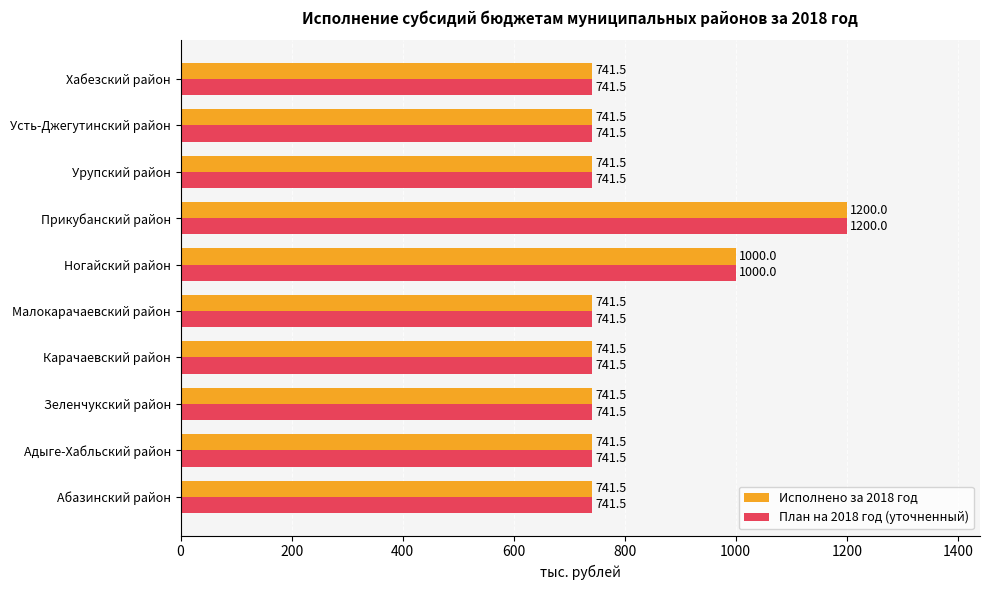

What is the sum of the Исполнено за 2018 год values at Усть-Джегутинский район and Урупский район?

1483.0